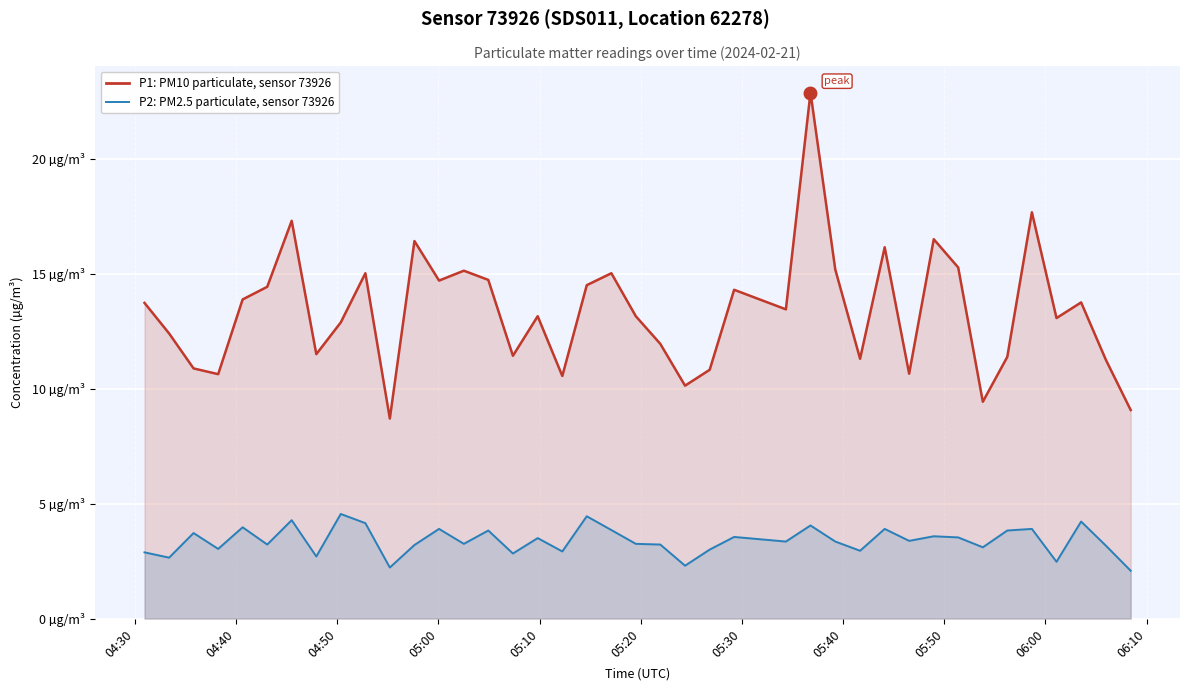

True or false: P2: PM2.5 particulate, sensor 73926 and P1: PM10 particulate, sensor 73926 cross at least once.

False